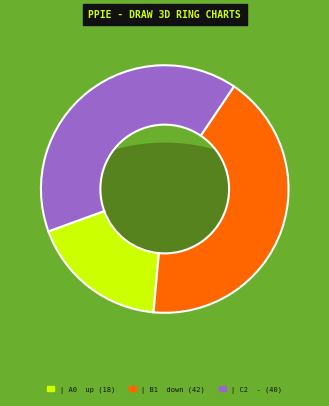

Between - and down, which is larger?

down